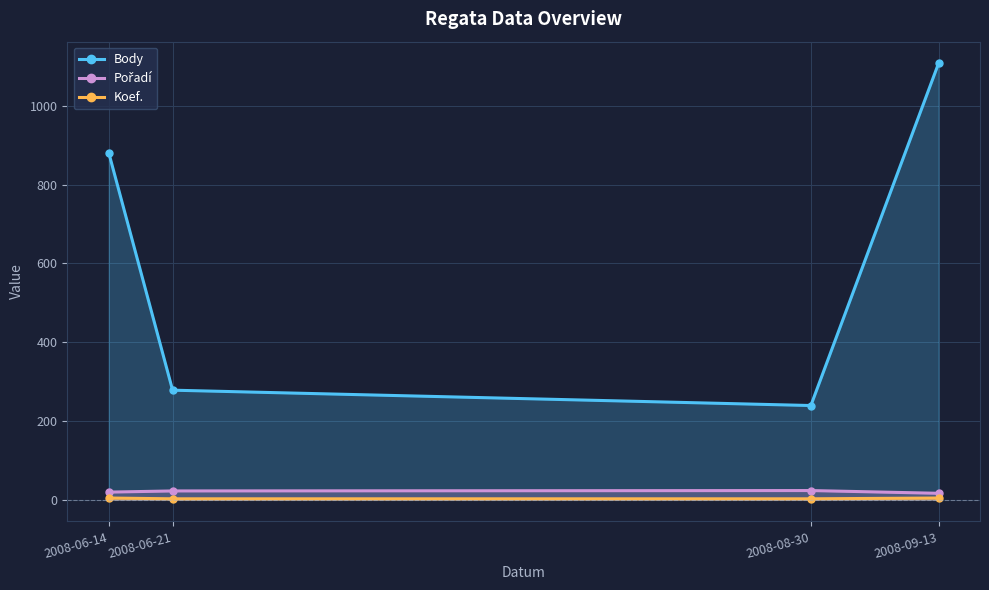

What is the sum of the Pořadí values at 2008-06-14 and 2008-09-13?

35